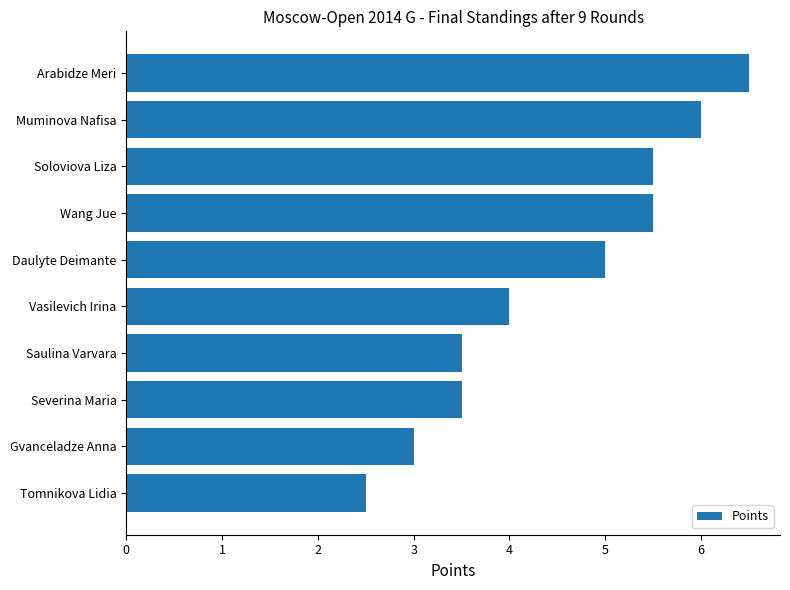

What is the minimum value shown in the chart?

2.5